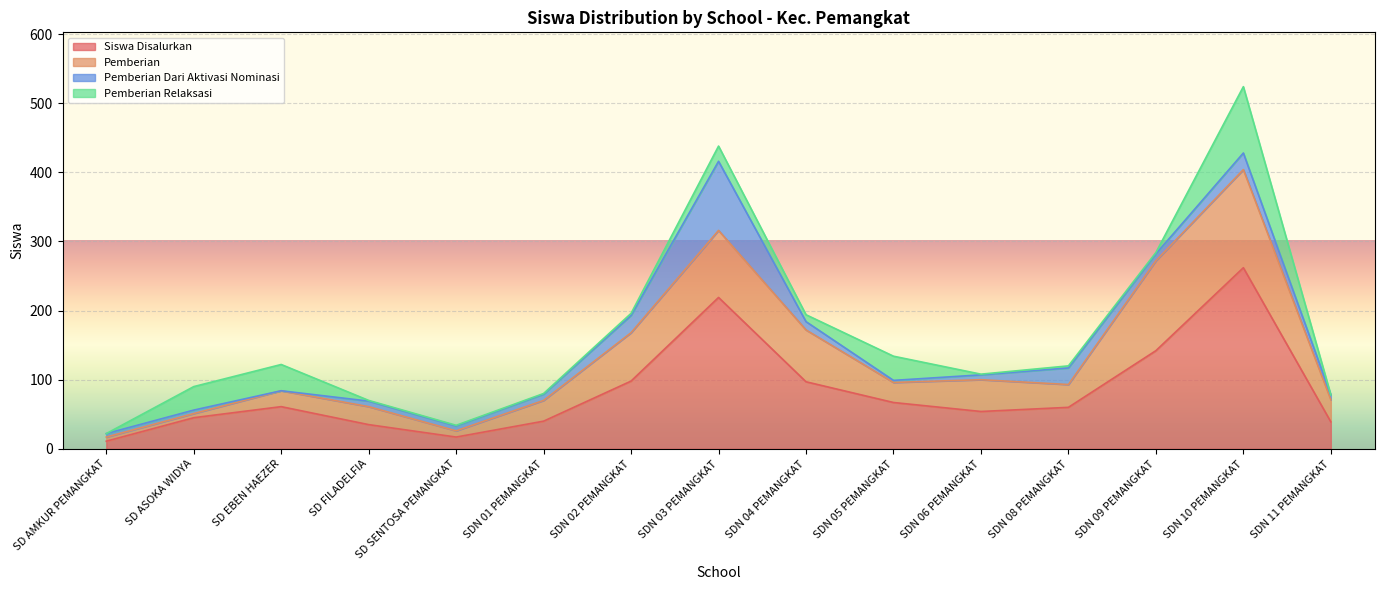

Which series changed the most between SD FILADELFIA and SDN 01 PEMANGKAT?

Siswa Disalurkan